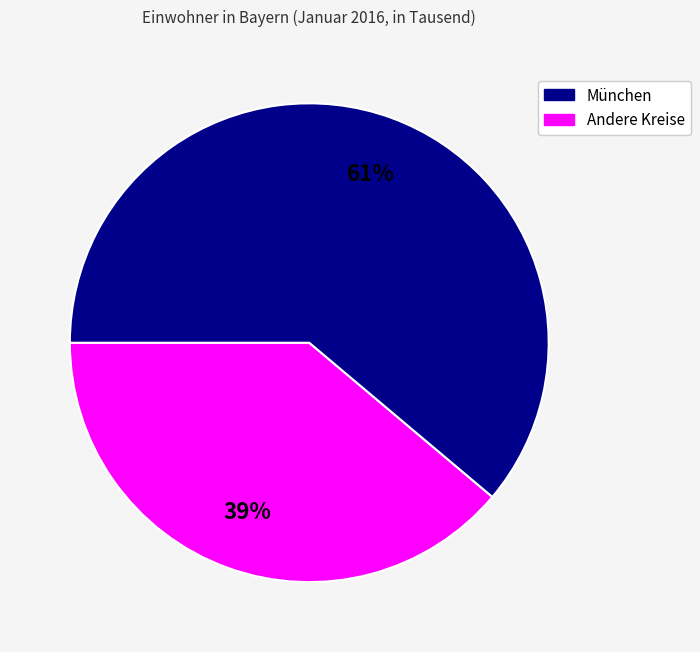

To the nearest percent, what is the difference between the largest and smallest slice percentages?

22%